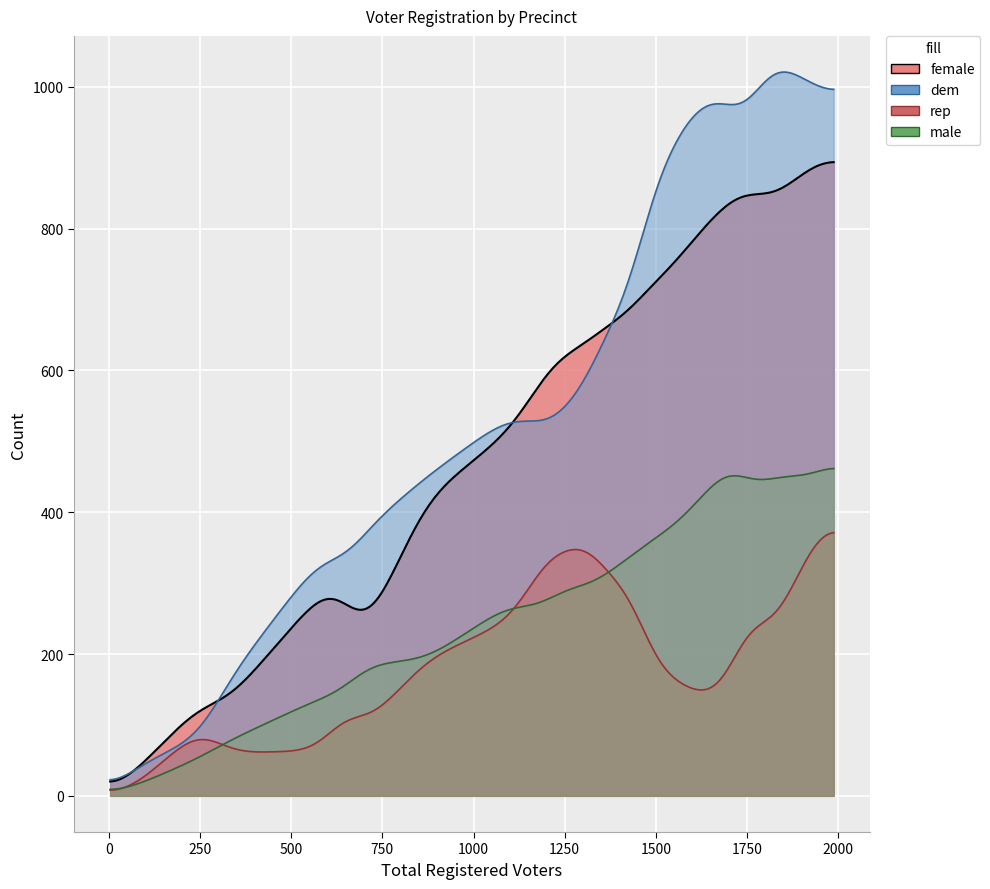

How many values in the totreg_r series exceed 1323?

18